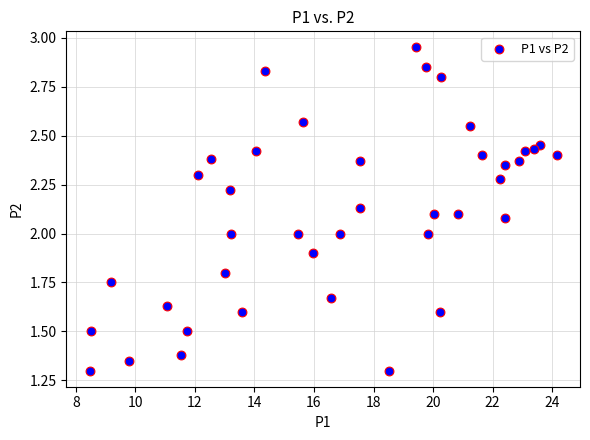

What is the range of X values (max minus min)?

15.7